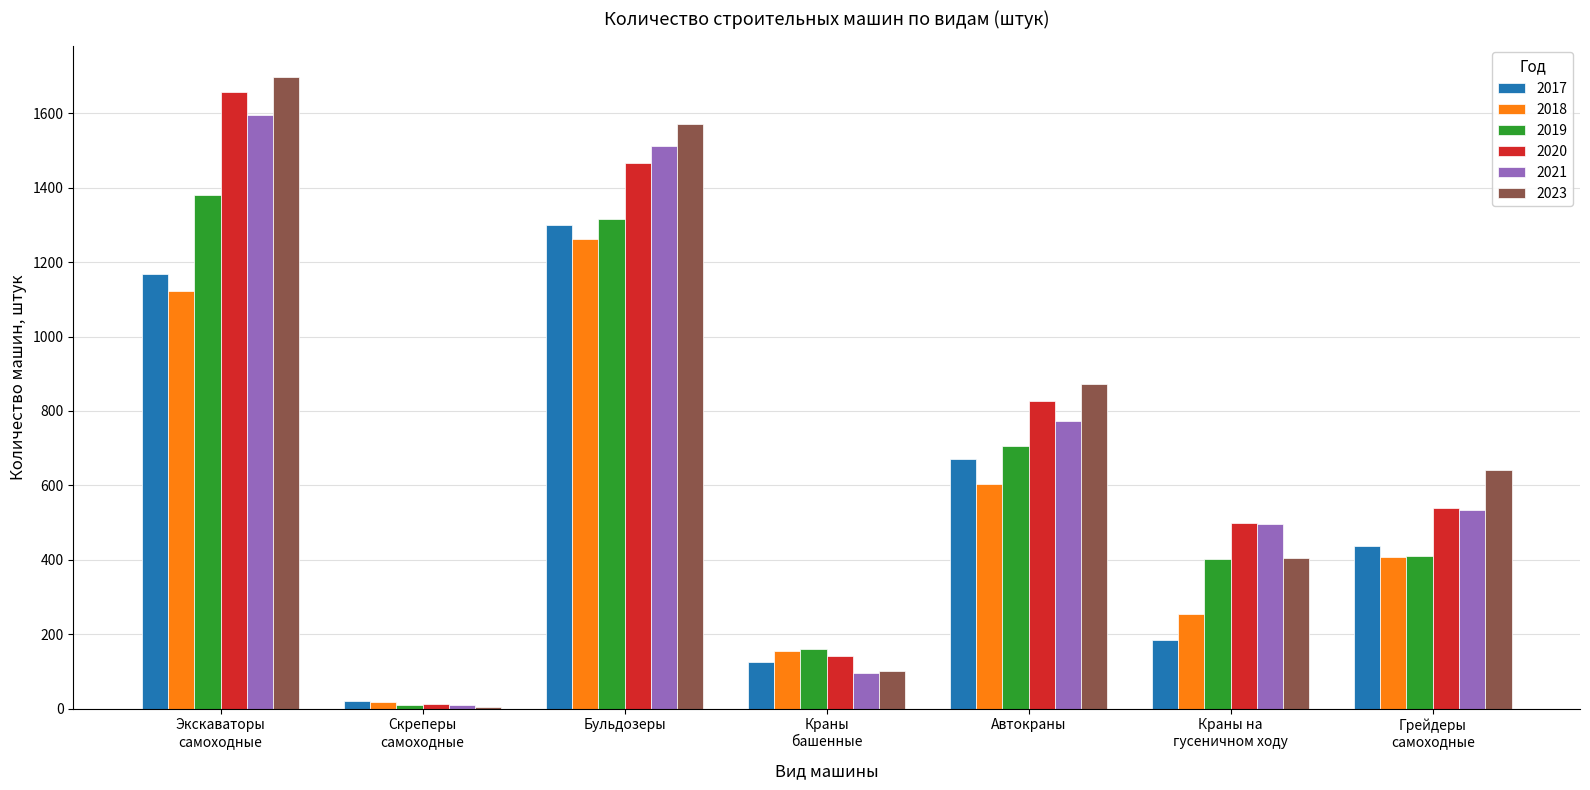

Is it true that 2020 equals 1466 at Бульдозеры?

True